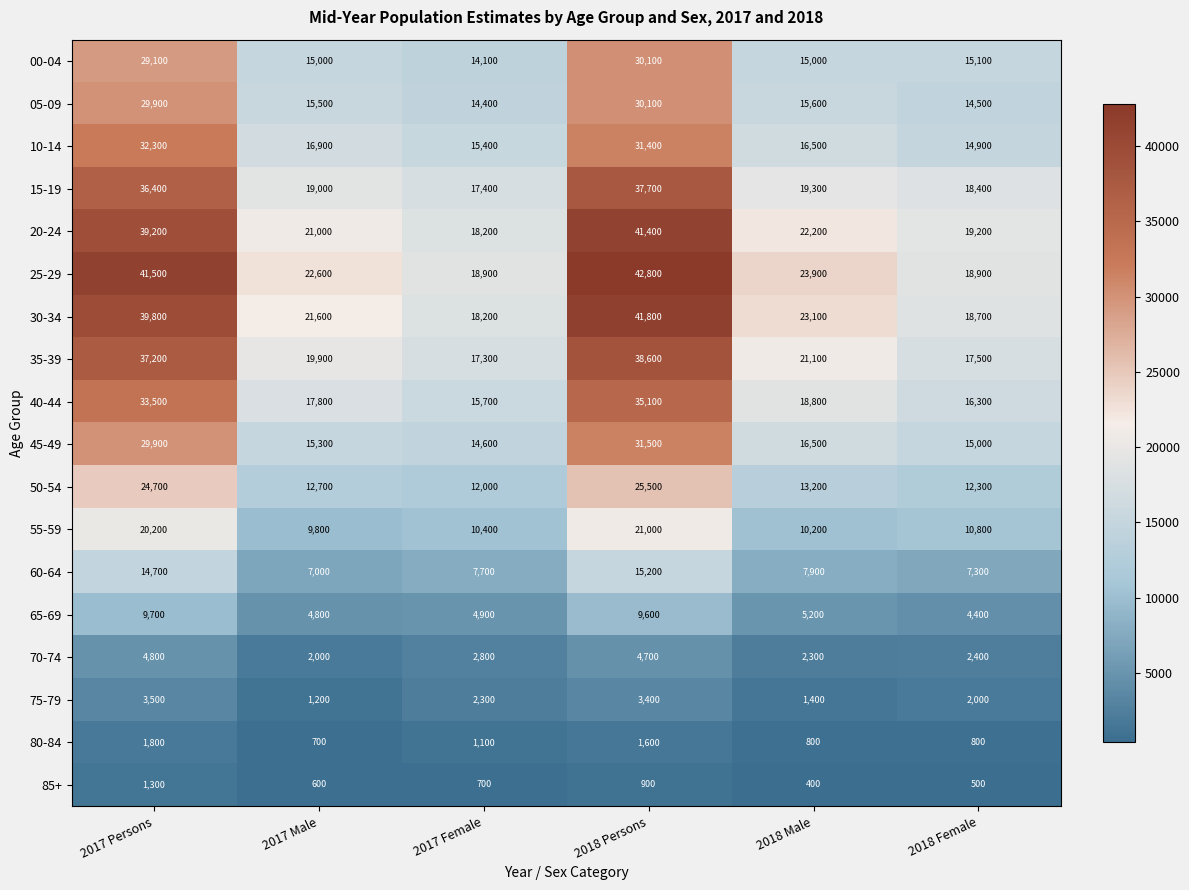

What is the difference between the second highest and minimum values in the 85+ series?

500